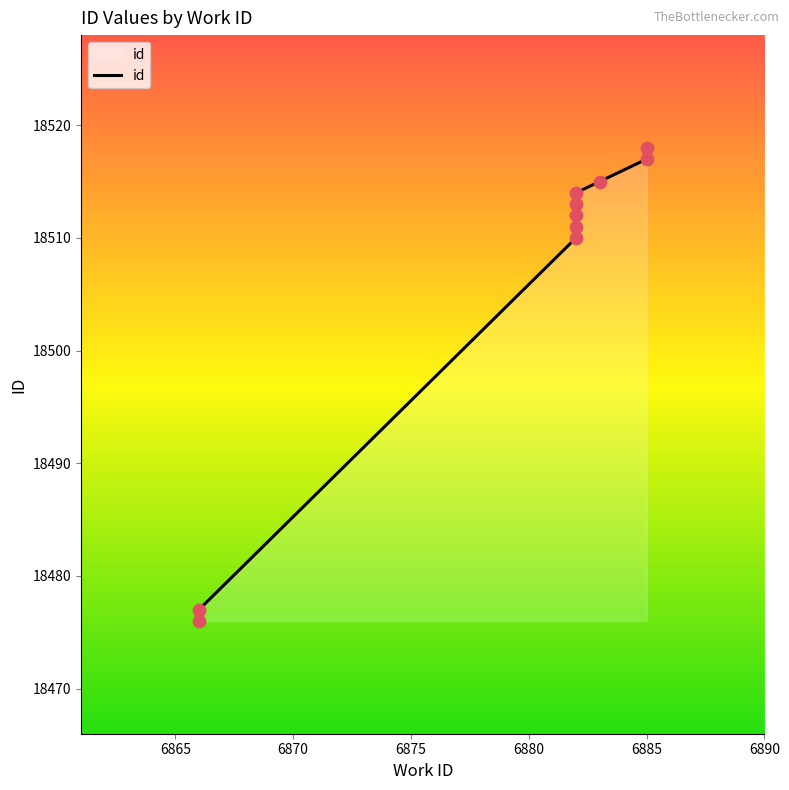

What is the change in value from 6882 to 6885?

+4